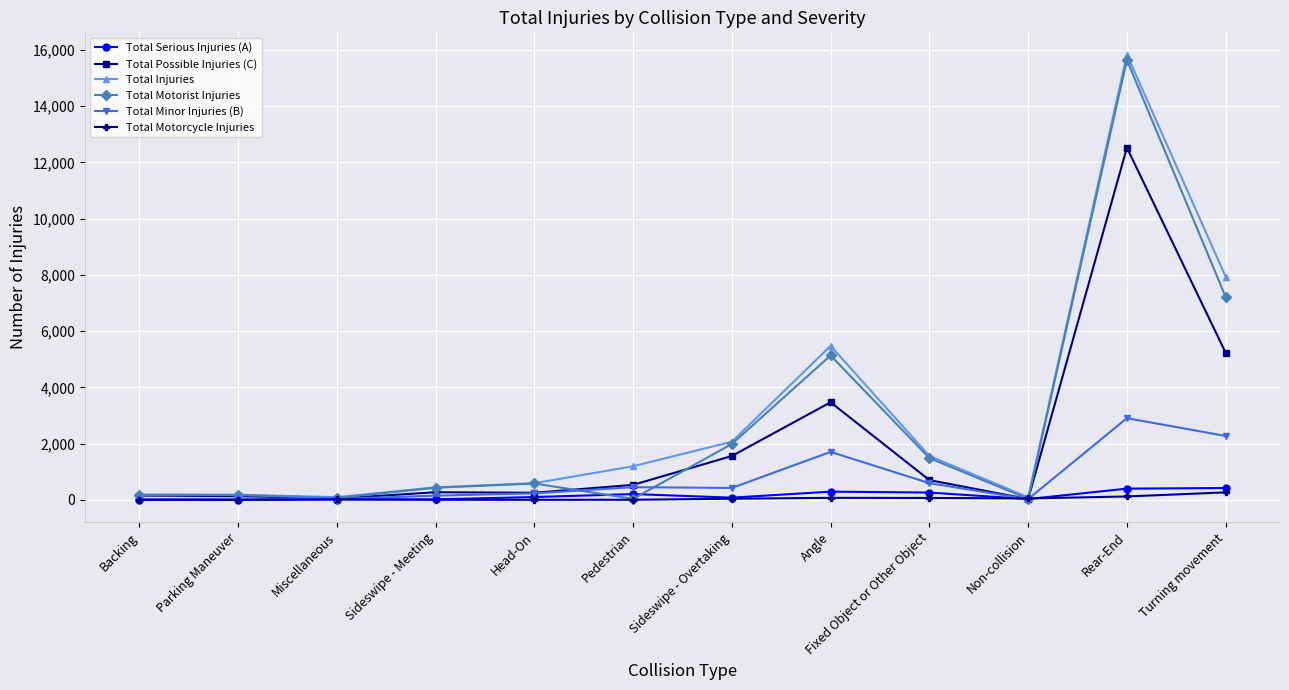

Which series has the largest total across all categories?

Total Injuries